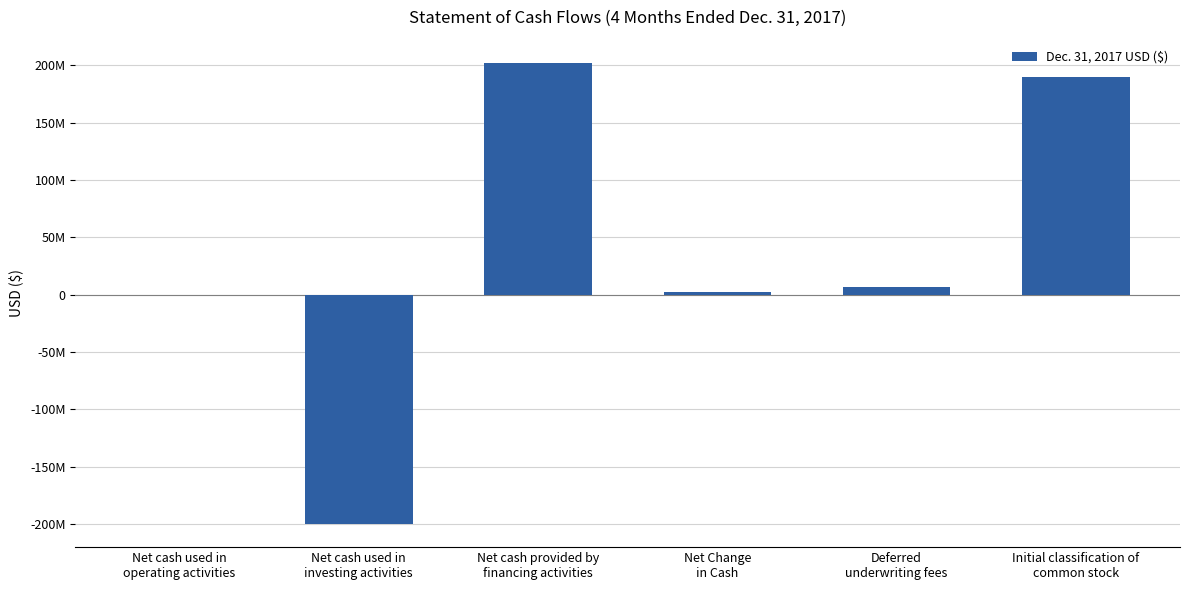

What is the value of the 4th bar from the left?

2090074